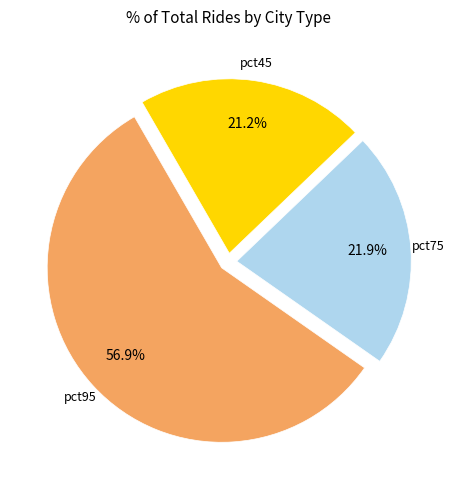

How many slices are in this pie chart?

3